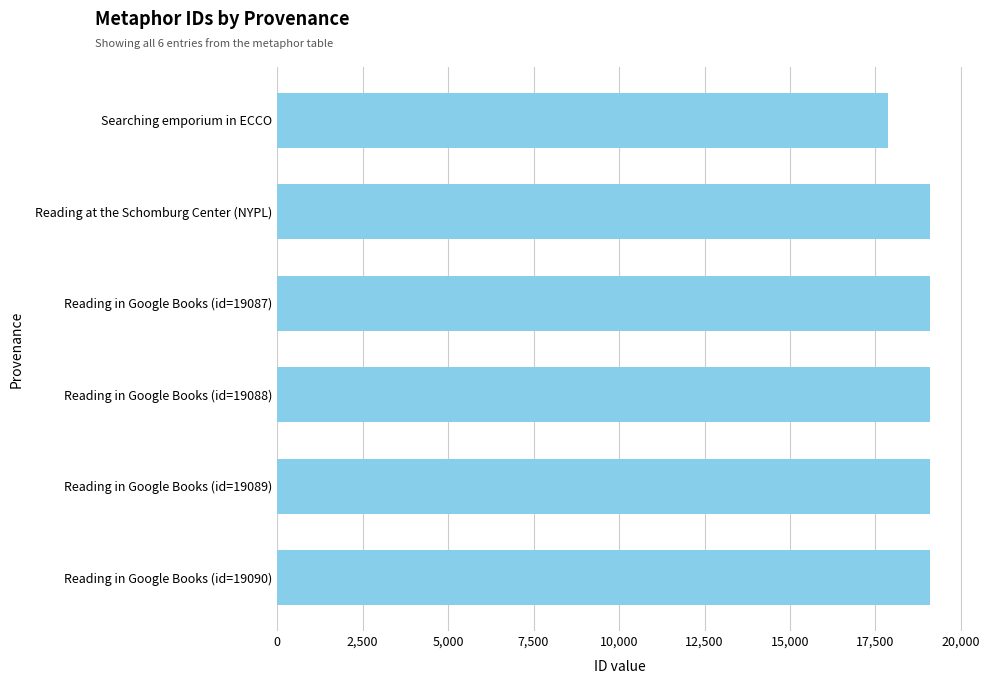

What is the smallest value displayed?

17861